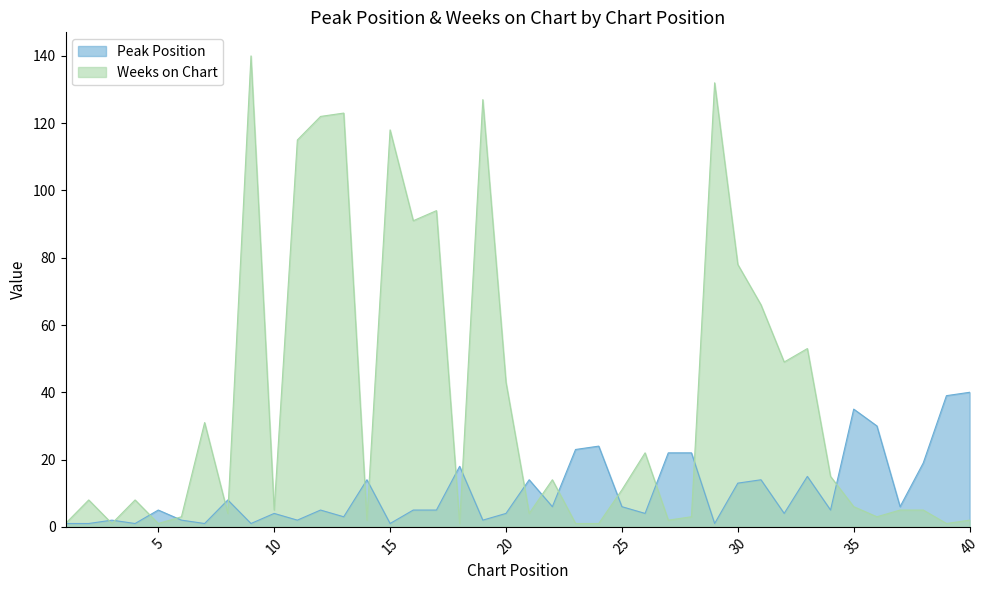

Where is Peak Position nearest to the value 20?

38